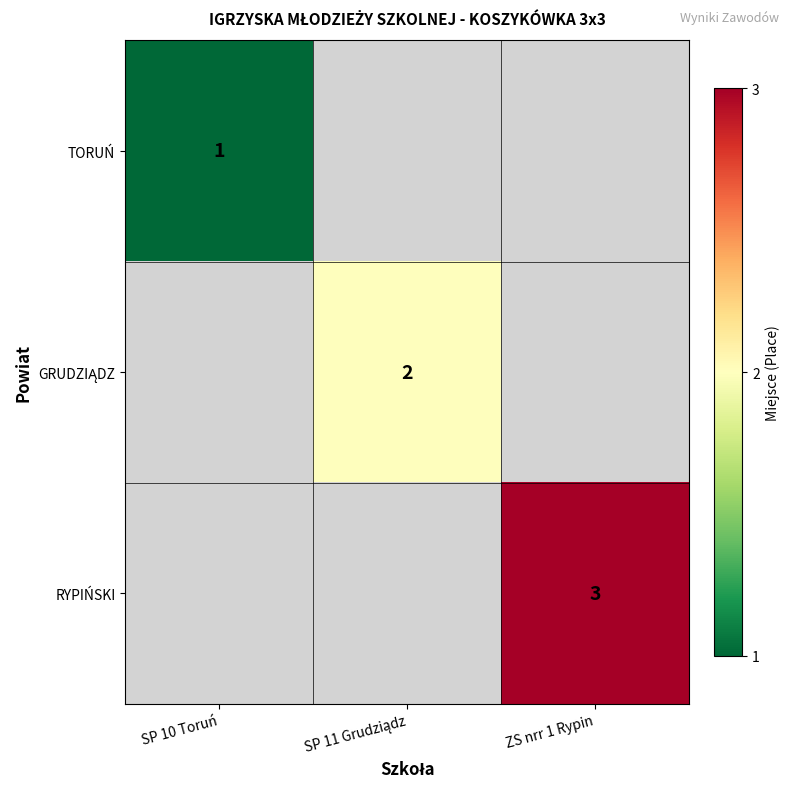

The value of RYPIŃSKI at ZS nrr 1 Rypin is 1. True or false?

False